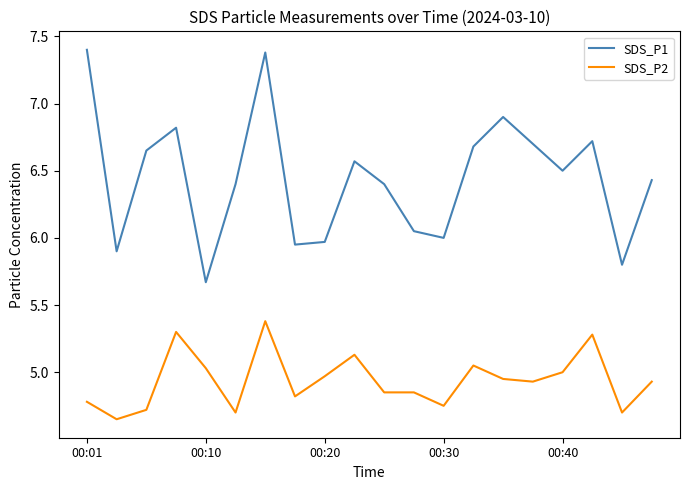

Rank the series by their average value, from lowest to highest.

SDS_P2, SDS_P1